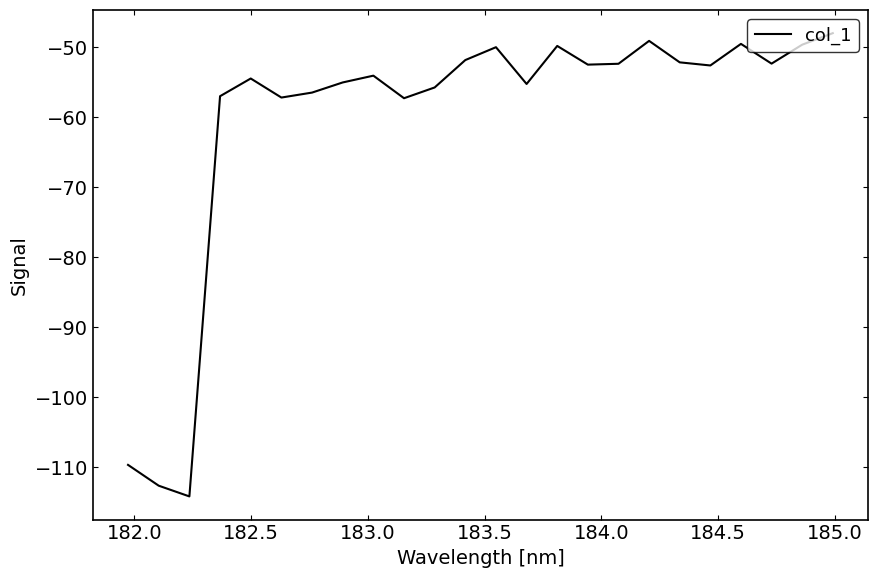

What is the maximum value shown in the chart?

-48.0